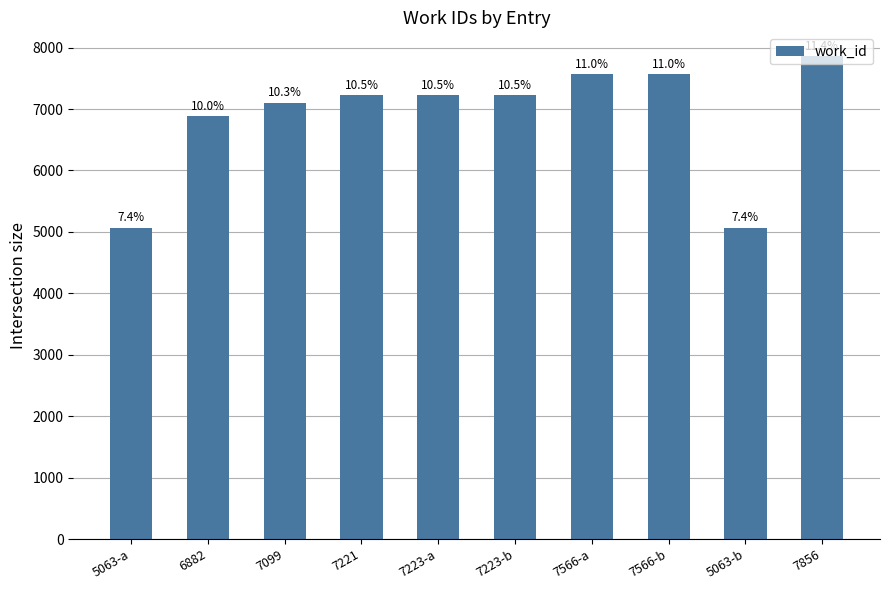

What is the label of the 10th bar from the right?

5063-a